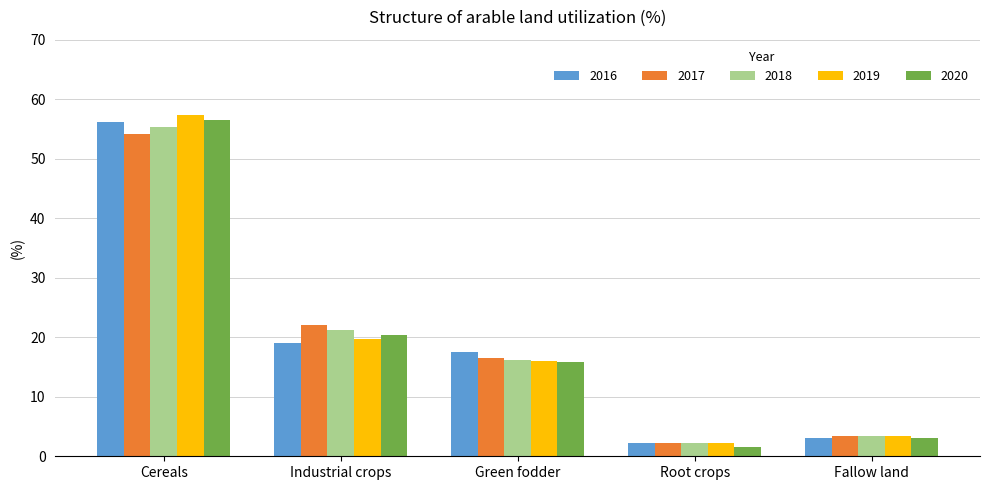

True or false: 2017 has a value of 3.4 at Fallow land.

True